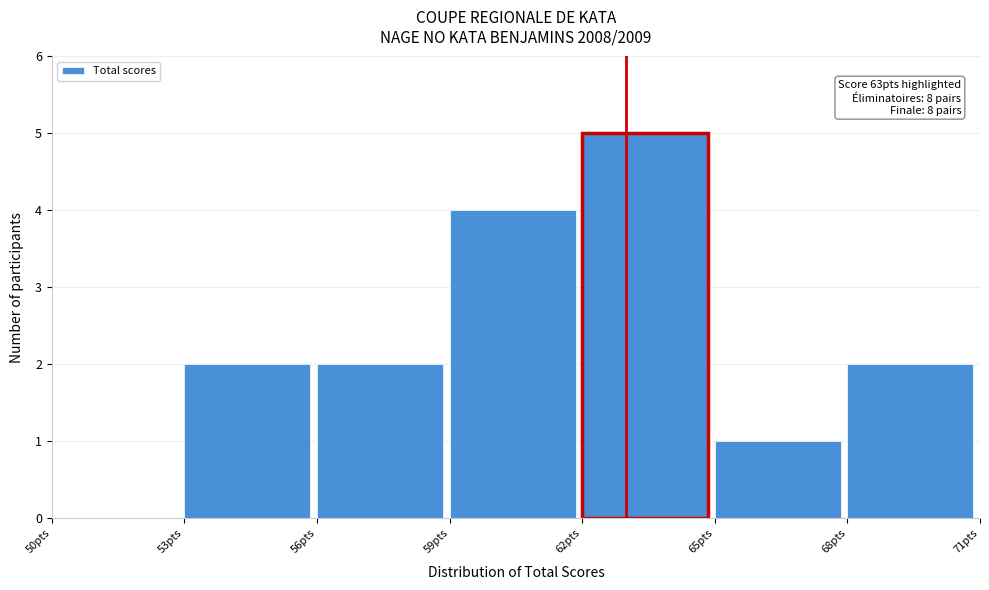

Which range on the x-axis has the tallest bar?

62 to 65